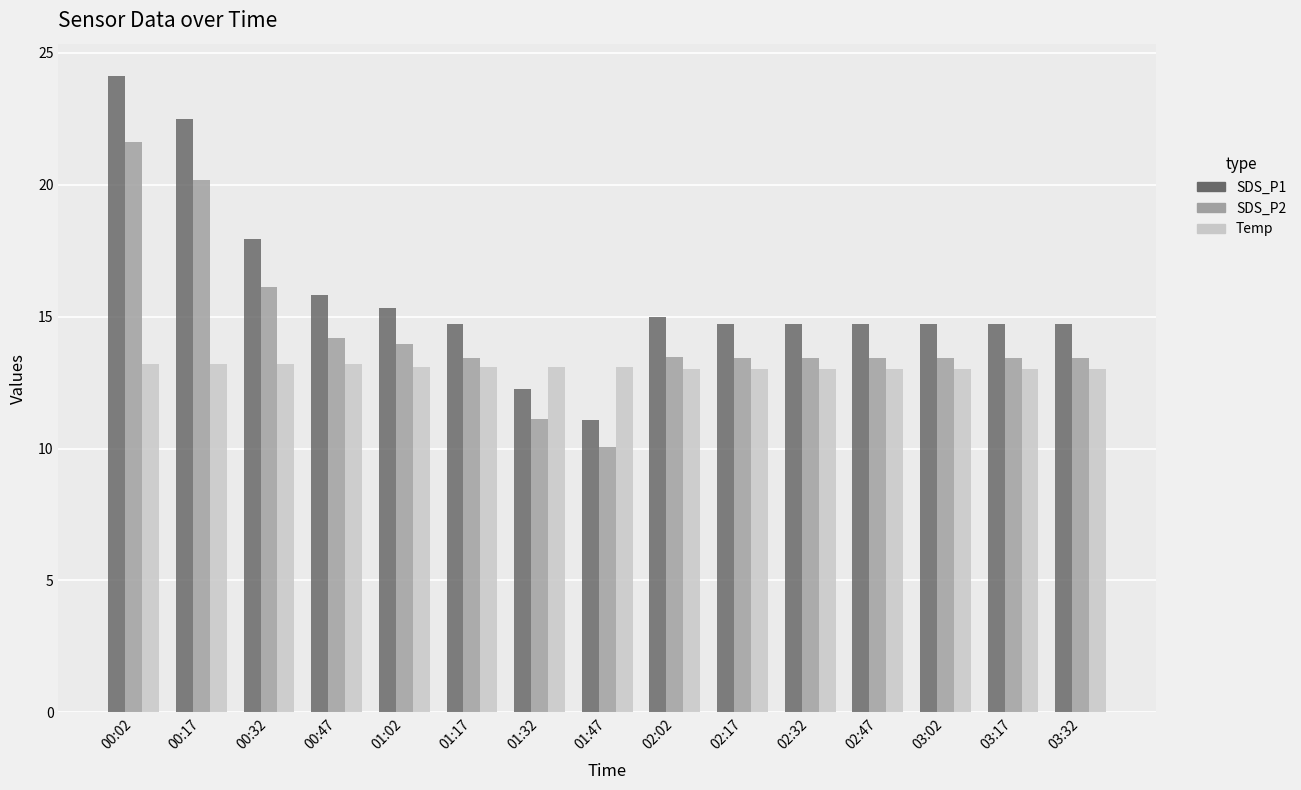

Are the bars horizontal?

No